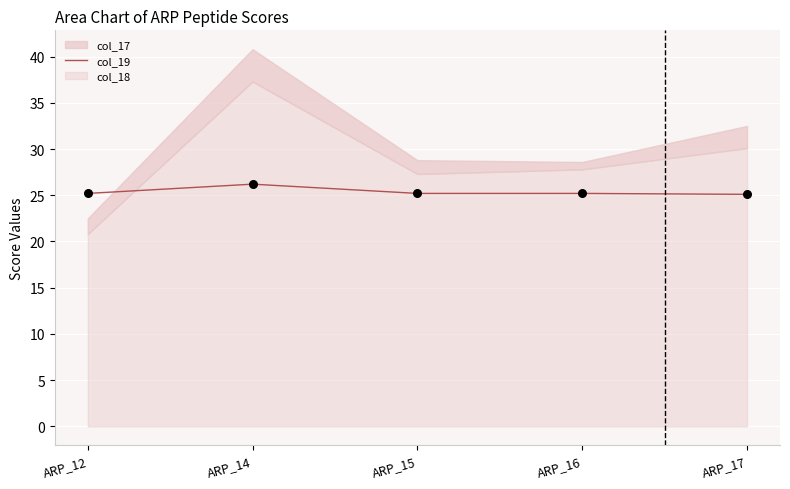

What is the ratio of the value at ARP_15 to the value at ARP_17?

1.0